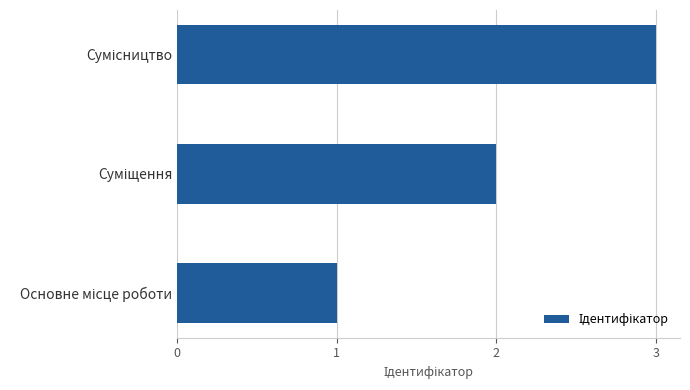

What is the greatest value displayed?

3